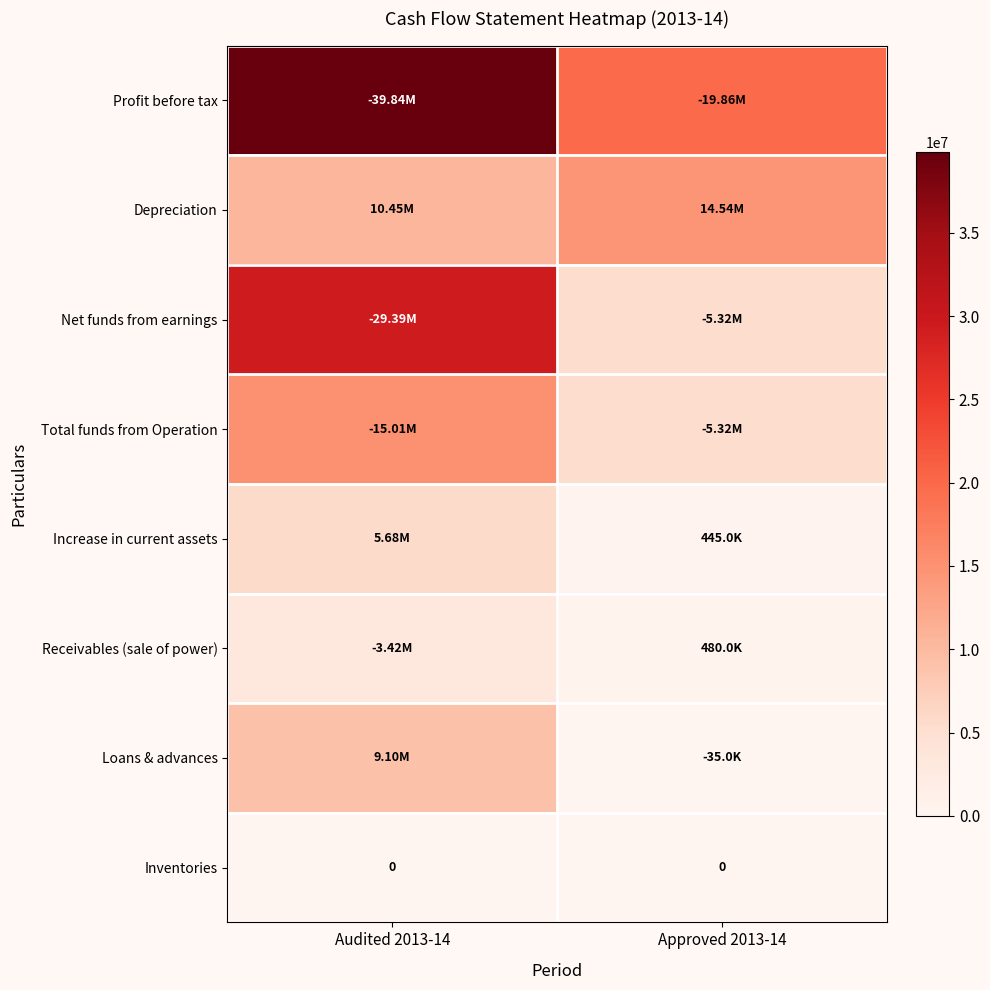

Rank the categories by Receivables (sale of power) value from lowest to highest.

Approved 2013-14, Audited 2013-14